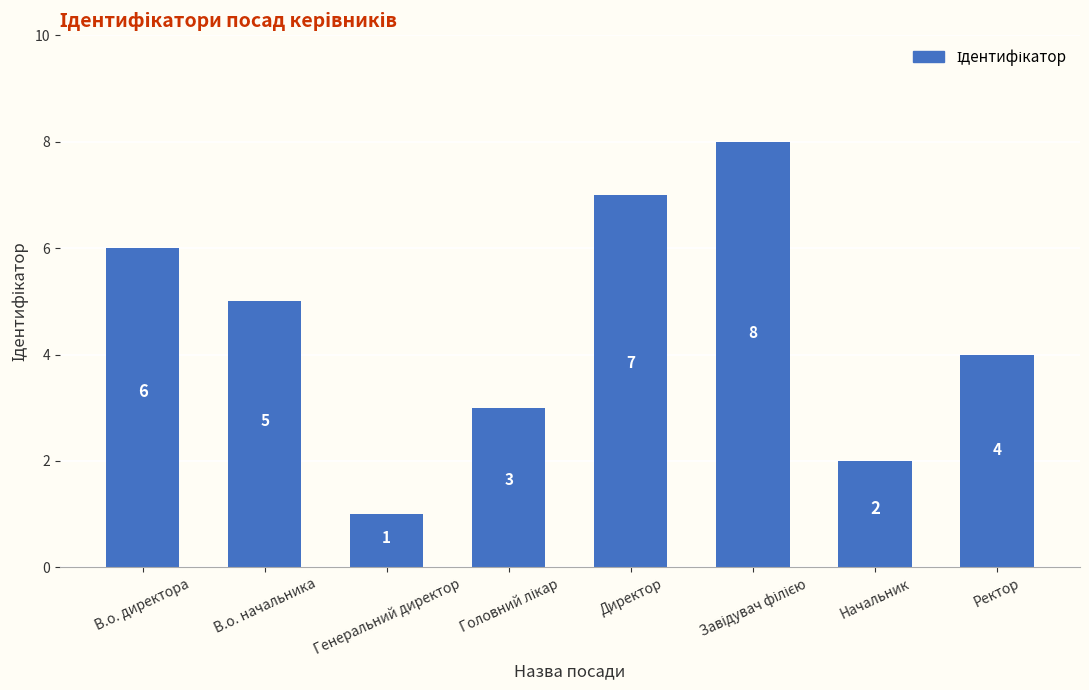

What is the label of the 6th bar from the right?

Генеральний директор